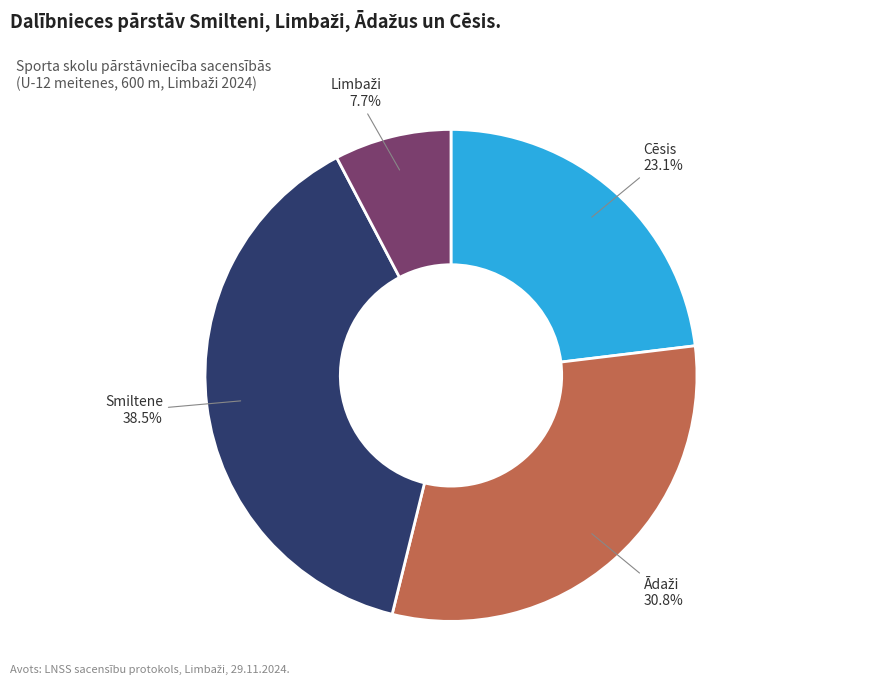

Does any single category account for the majority?

No